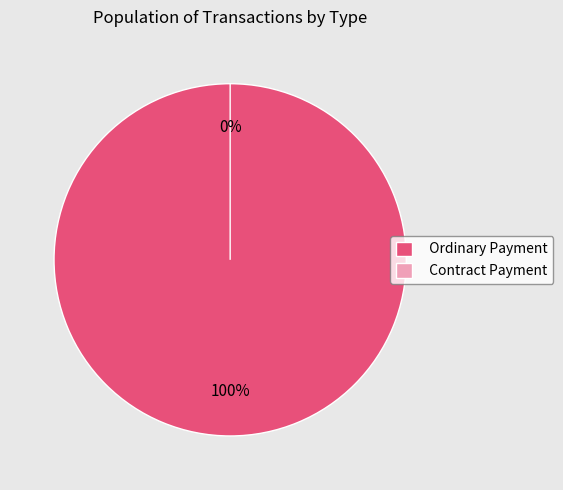

Which slice is the largest?

Ordinary Payment